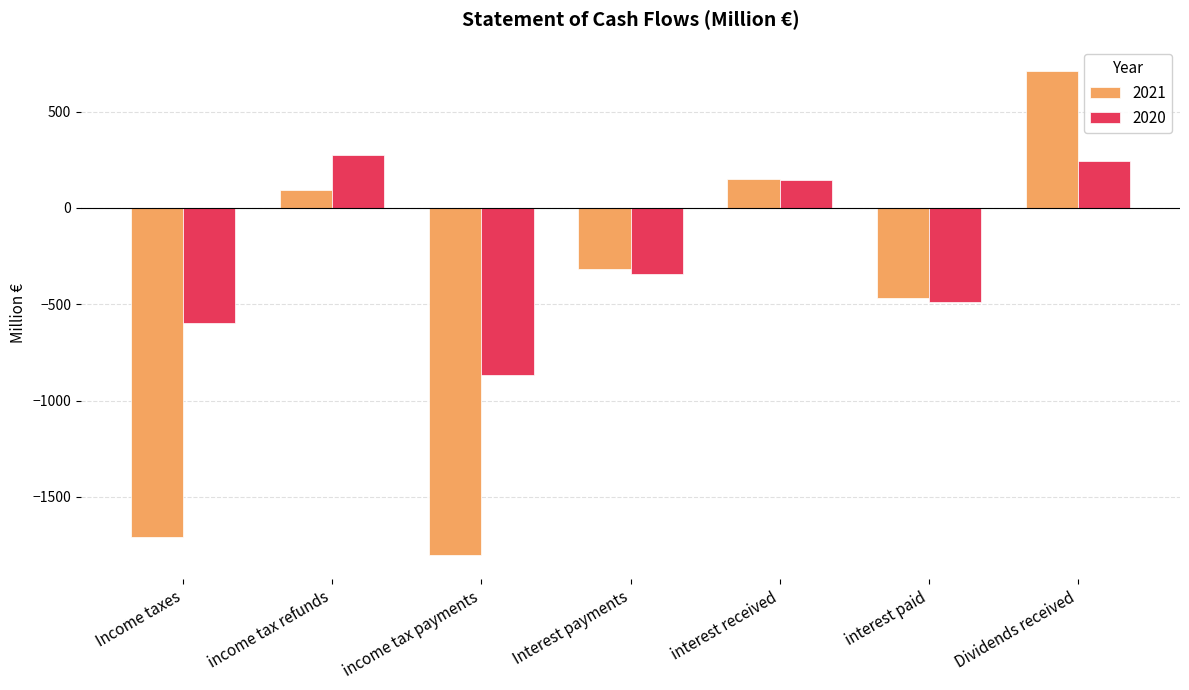

At which category is the sum across all series the highest?

Dividends received